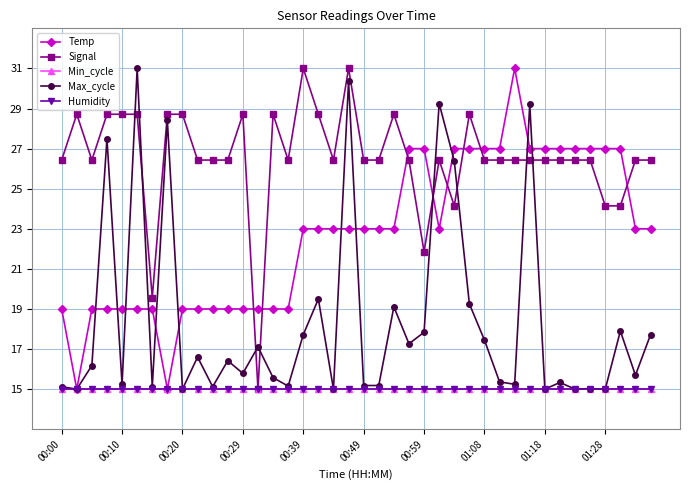

In Temp, how many points are higher than both neighbors (excluding endpoints)?

1